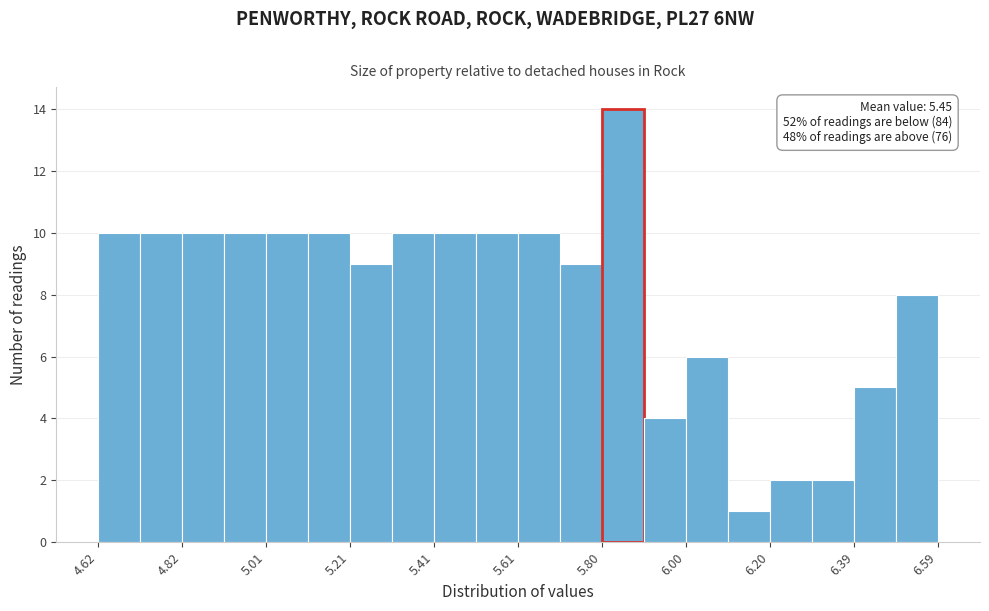

Over which range of the x-axis is the bar tallest?

5.80 to 5.90